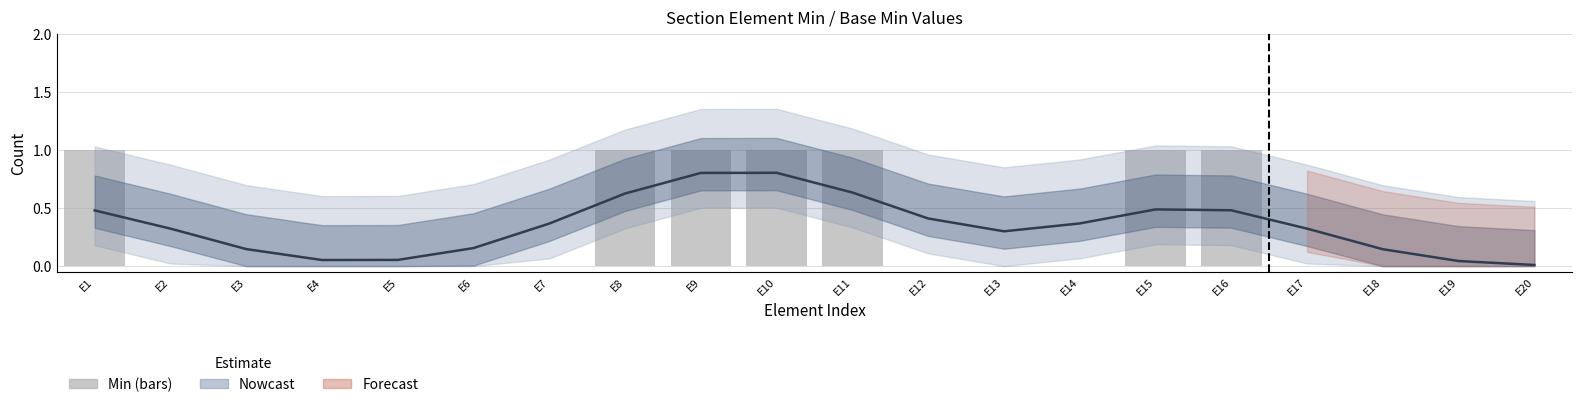

Reading right to left, transcribe all the data shown in this chart.

E20=0	E19=0	E18=0	E17=0	E16=1	E15=1	E14=0	E13=0	E12=0	E11=1	E10=1	E9=1	E8=1	E7=0	E6=0	E5=0	E4=0	E3=0	E2=0	E1=1